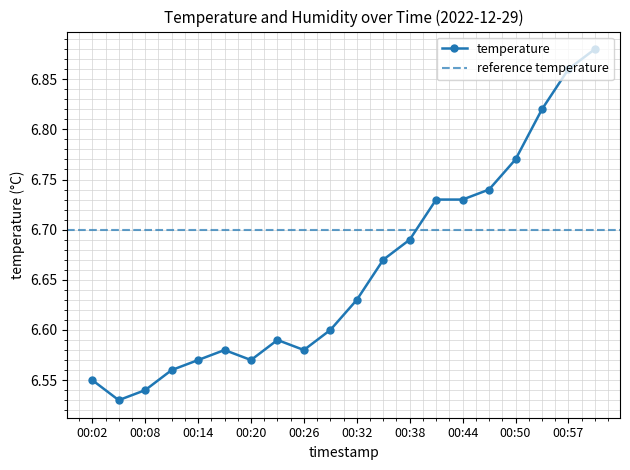

What is the difference between the second highest and second lowest values?

0.3